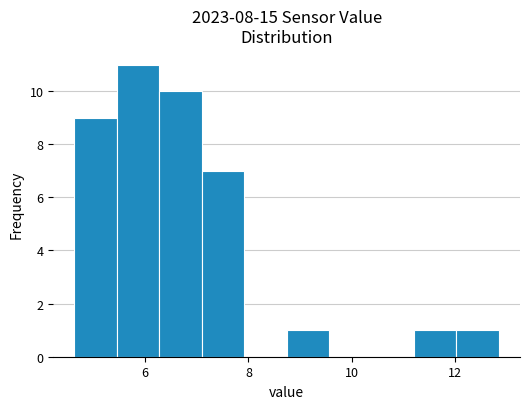

Over which range of the x-axis is the bar tallest?

5.4 to 6.2